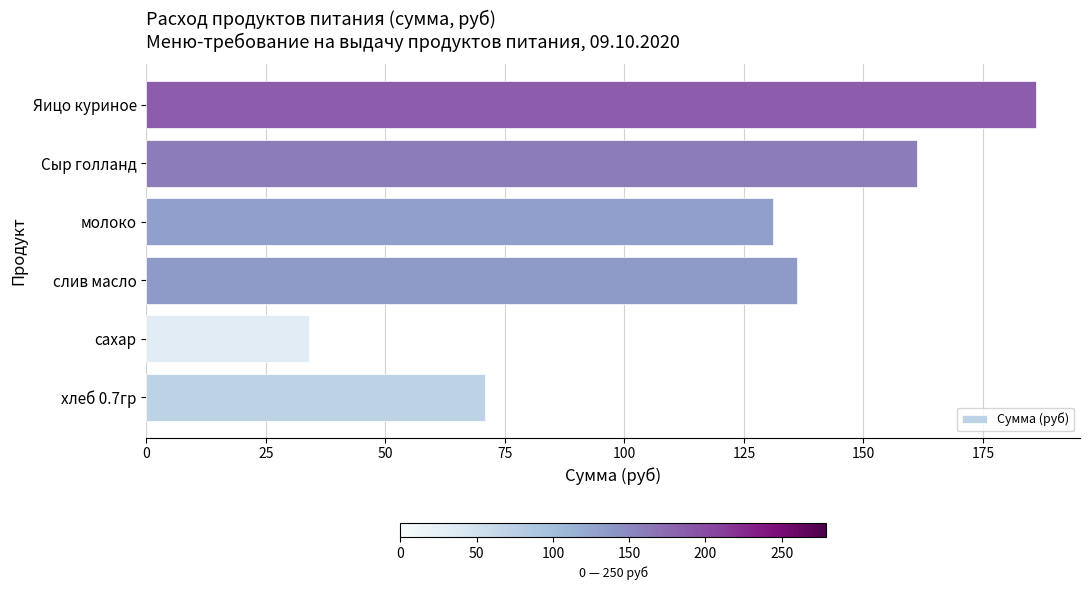

How many series are shown in this chart?

1